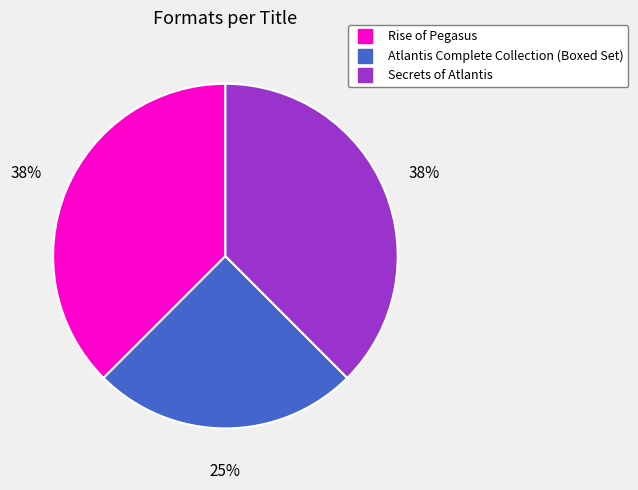

Is Secrets of Atlantis the majority of the pie?

No